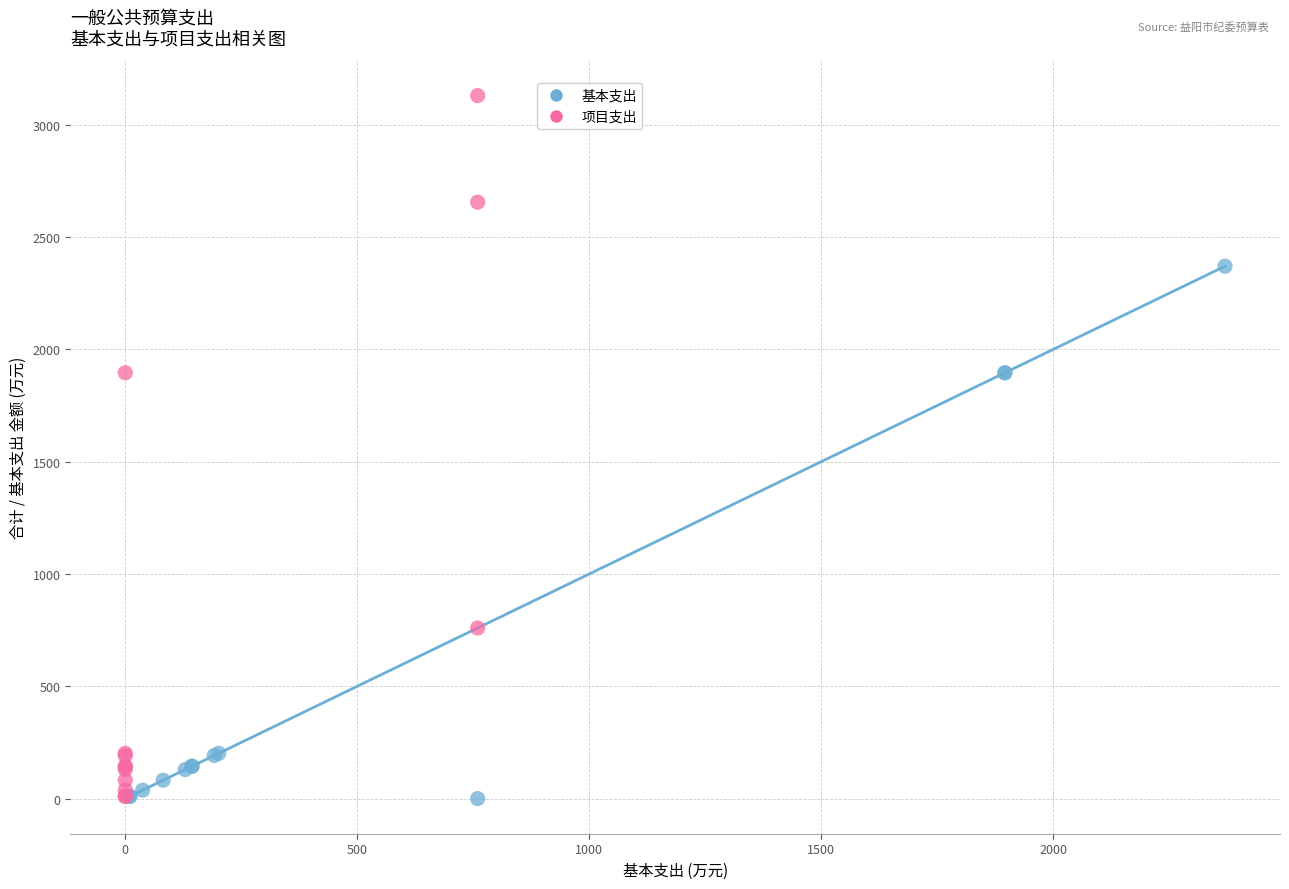

Which series has the widest spread of Y values?

项目支出